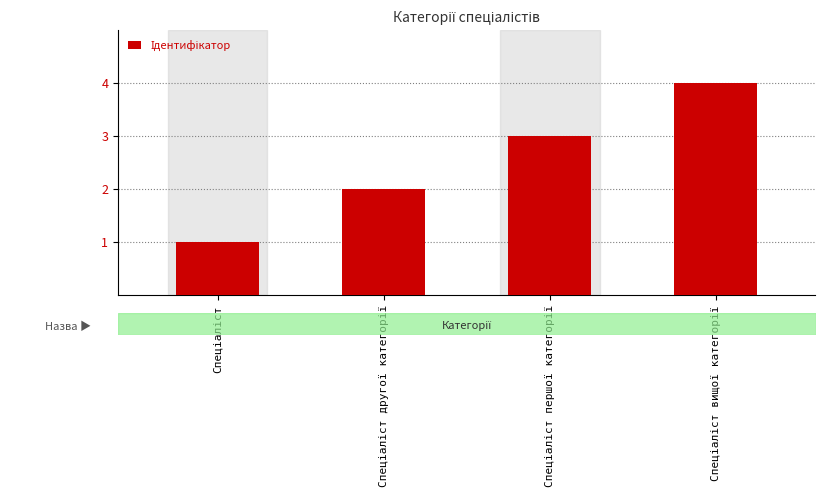

How many data points are less than 3?

2